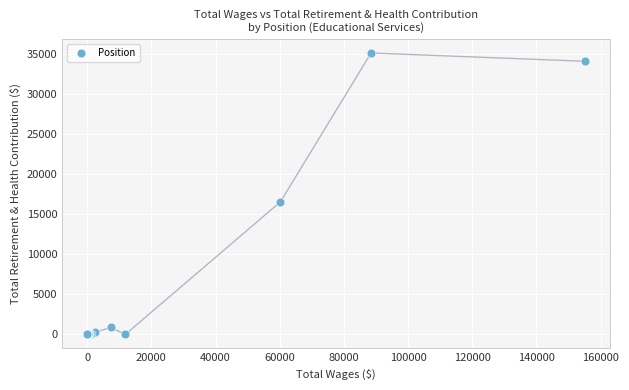

What Y value in the scatter plot is closest to 17562?

16537